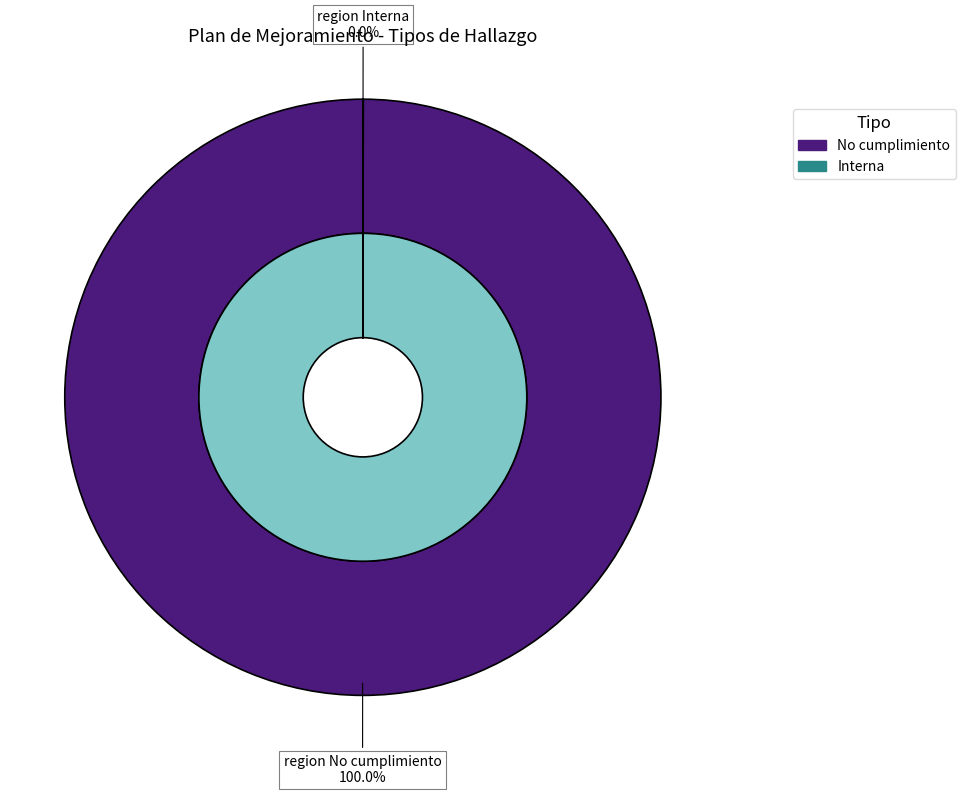

The No cumplimiento (4436) slice represents 100% of the pie. True or false?

True